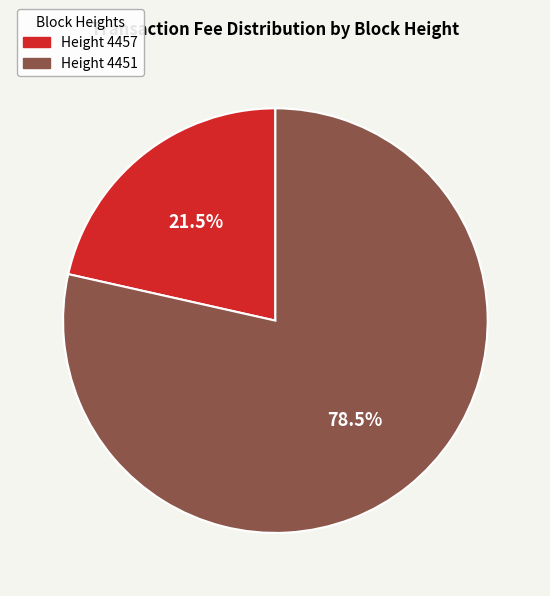

Does any single category account for the majority?

Yes